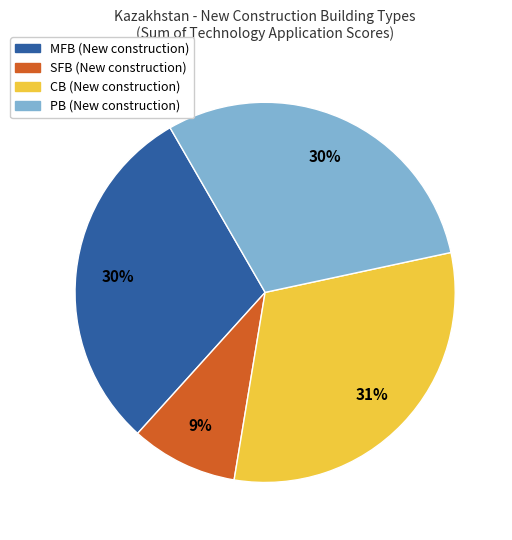

To the nearest percent, what is the difference between the largest and smallest slice percentages?

22%